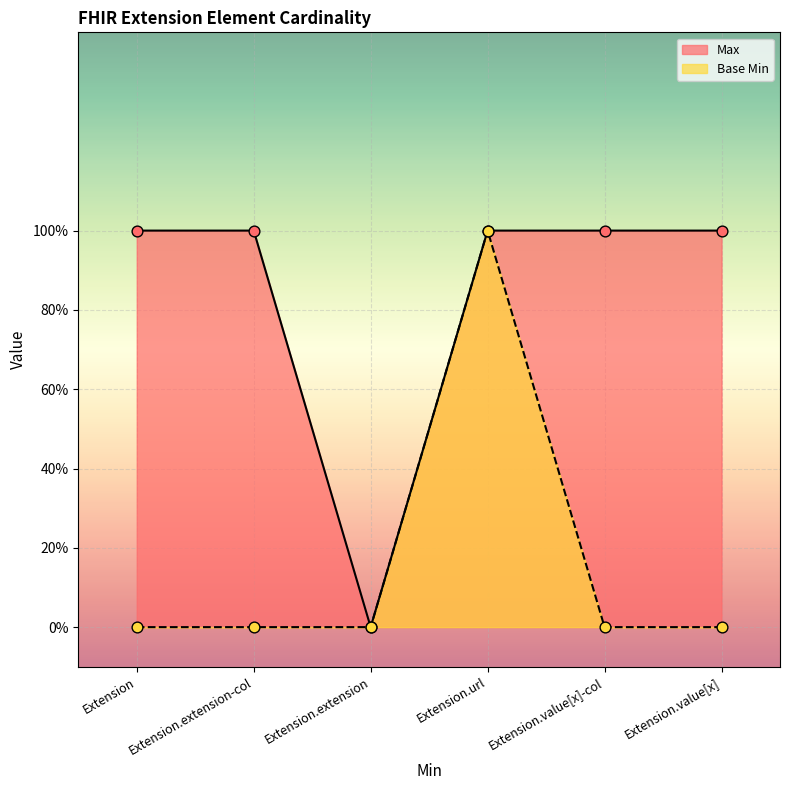

Is the value of Max at Extension.url greater than the value of Base Min at Extension?

Yes